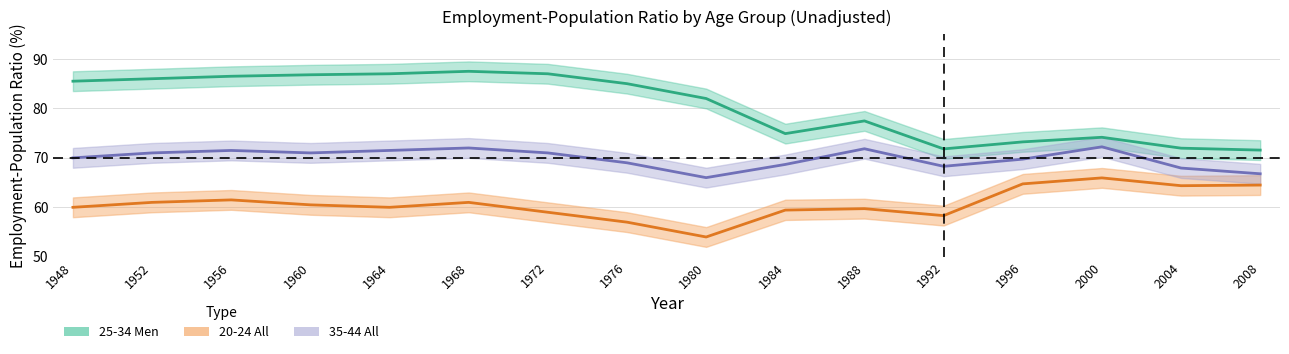

What is the sum of all 20-24 All values?

971.0